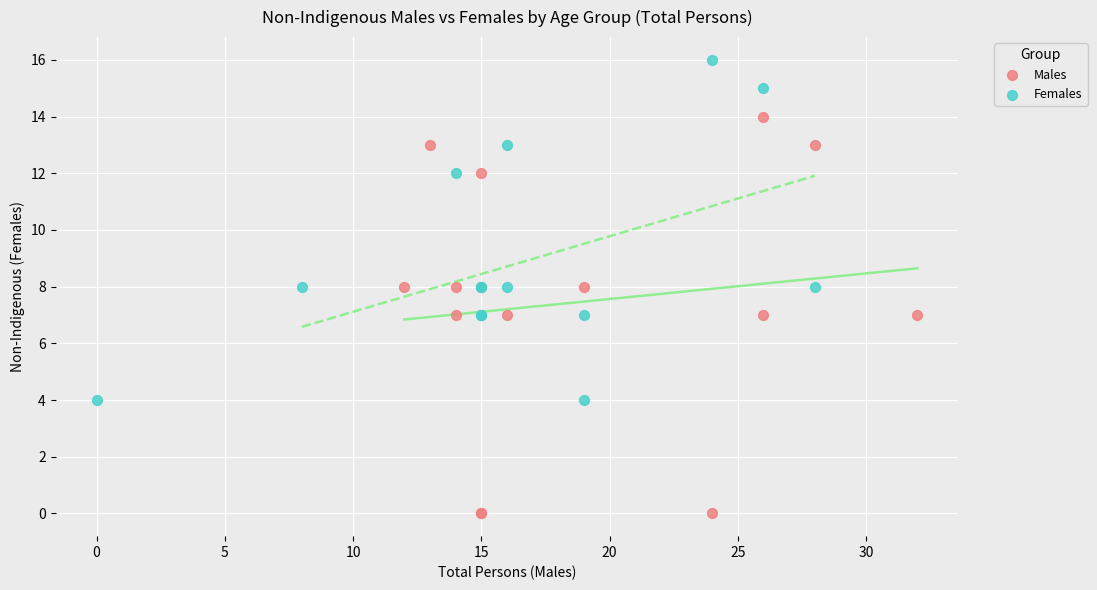

Which series has the largest Y range (max minus min)?

Males